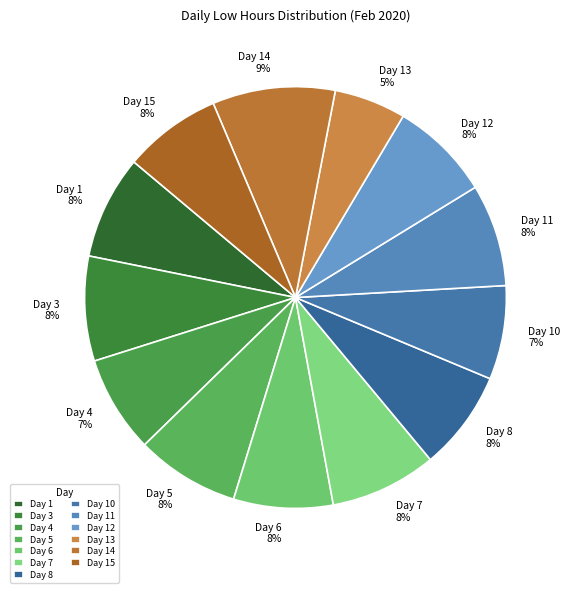

What is the ratio of the value at Day 12 to the value at Day 8?

1.0